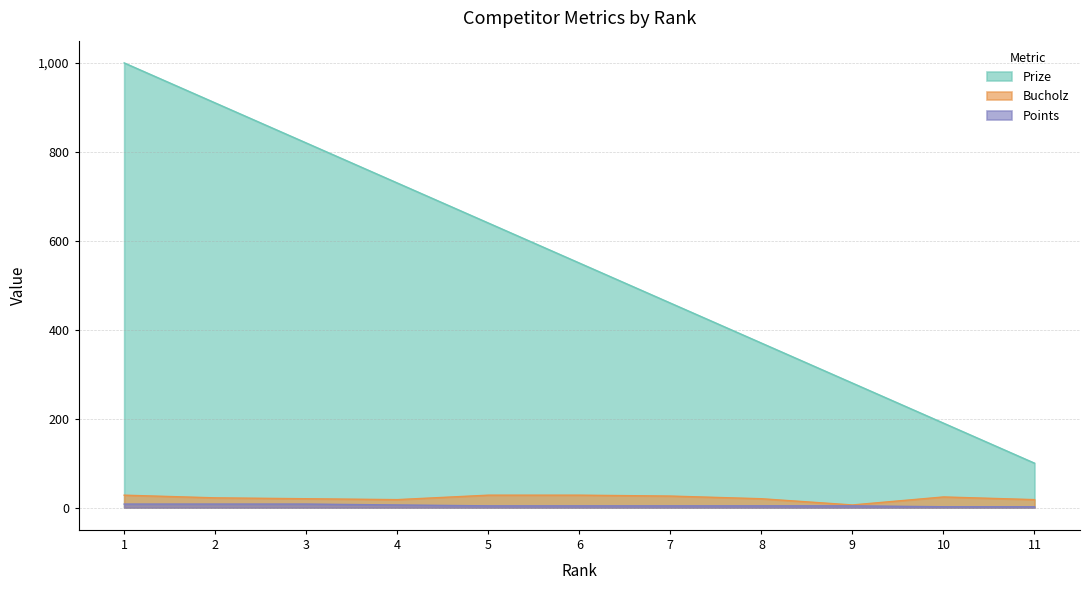

Rank the categories by Bucholz value from lowest to highest.

9, 4, 11, 3, 8, 2, 10, 7, 1, 5, 6